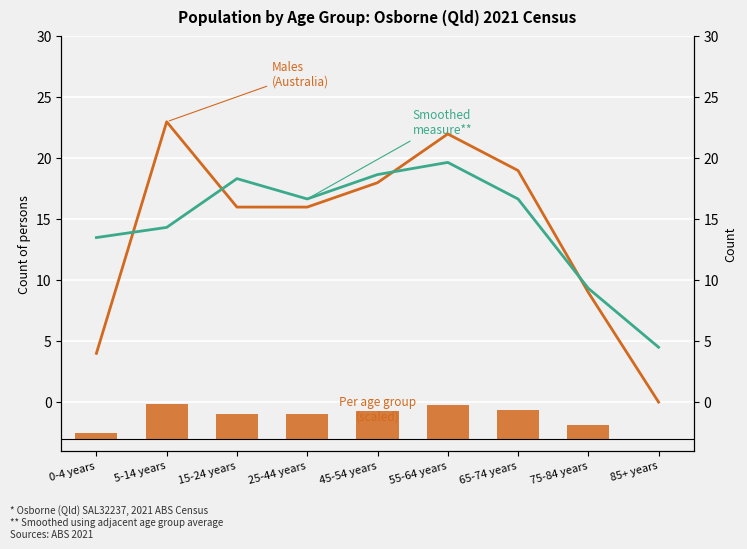

What position from the right is 55-64 years?

4